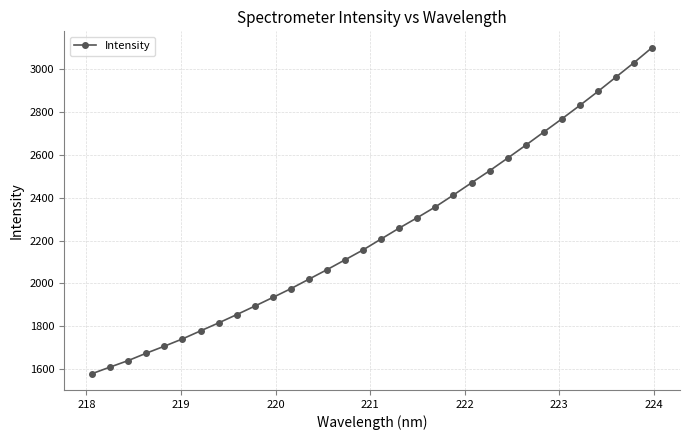

What is the minimum value shown in the chart?

1578.4